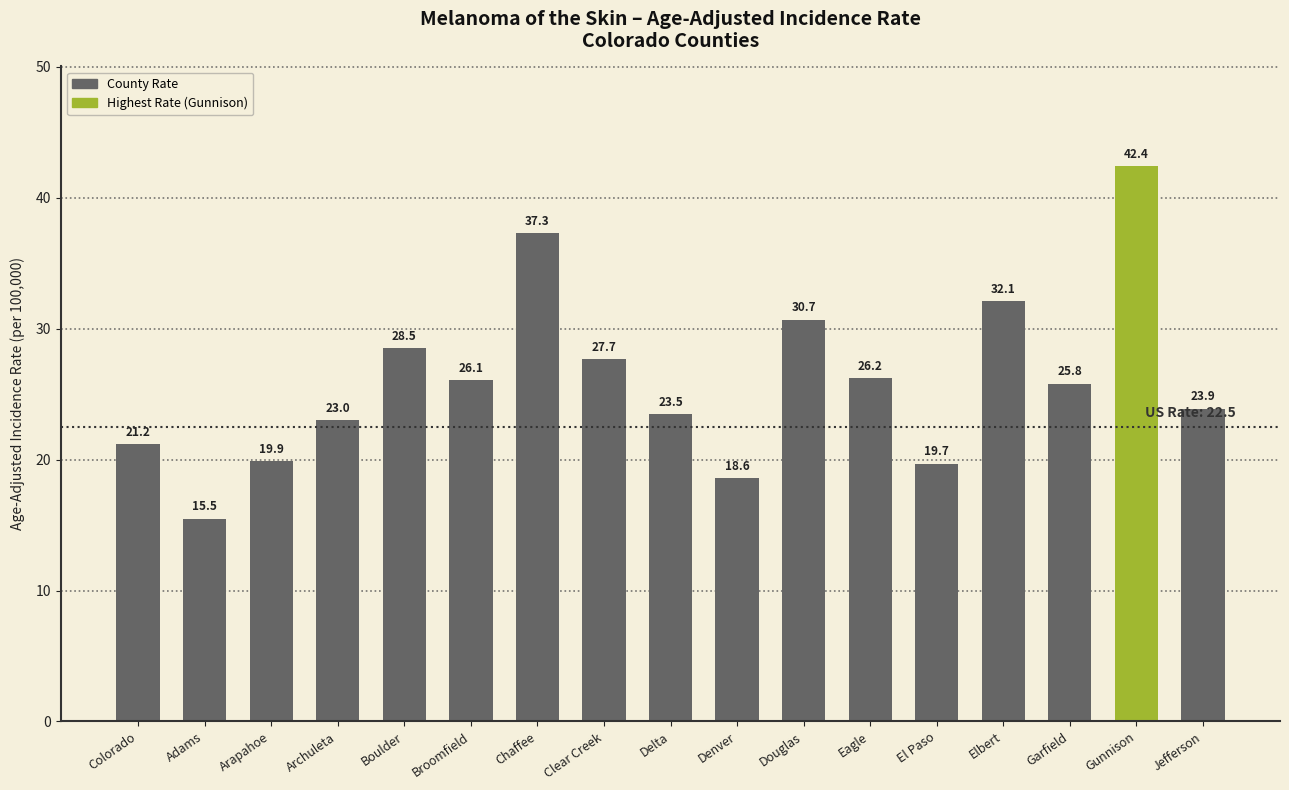

What is the sum of the values at Chaffee and Garfield?

63.1